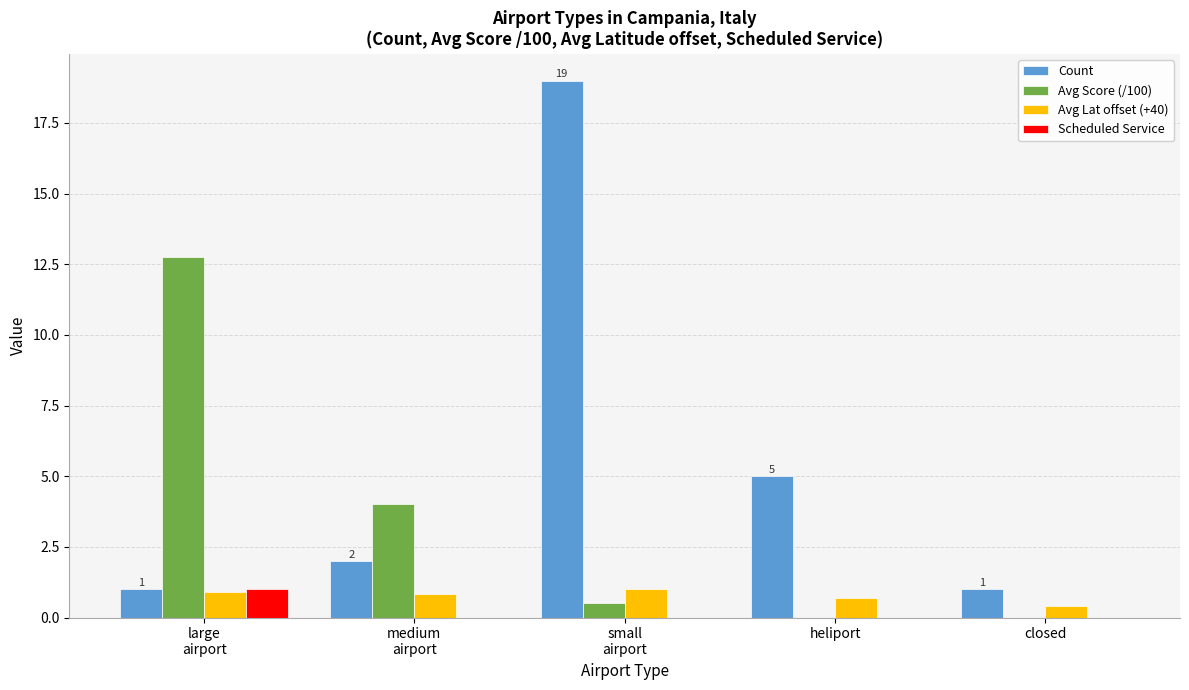

The Scheduled Service series shows 0.0 at closed. True or false?

True